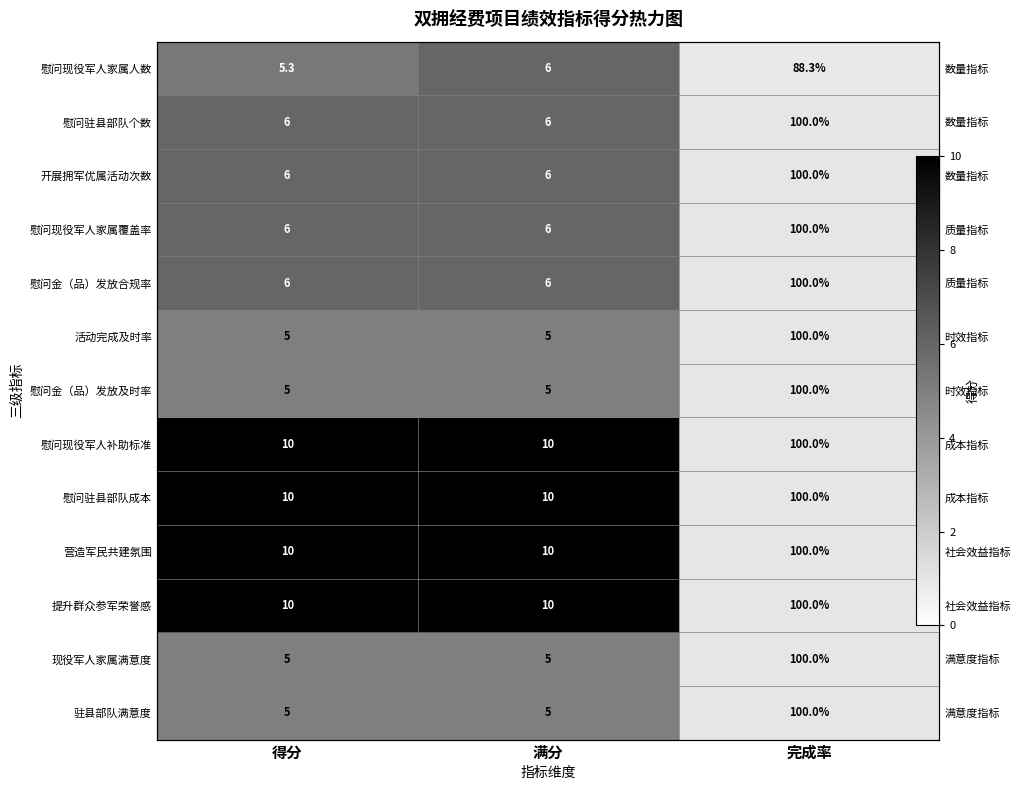

What is the spread (max minus min) of values at 完成率?

0.1